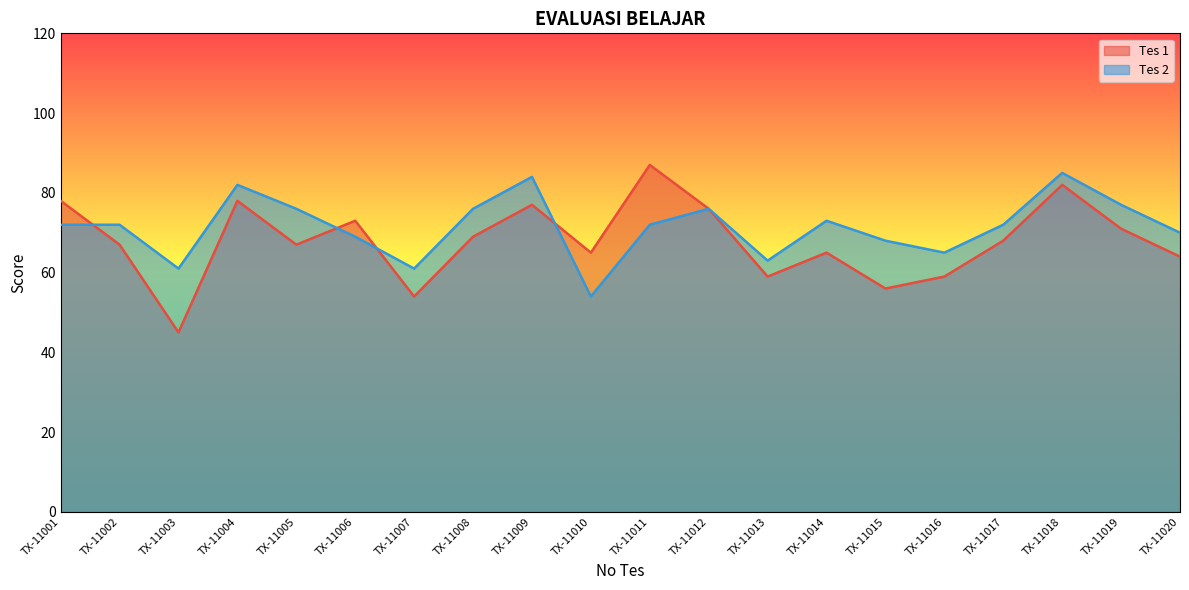

Between TX-11006 and TX-11020, which series saw the biggest shift?

Tes 1